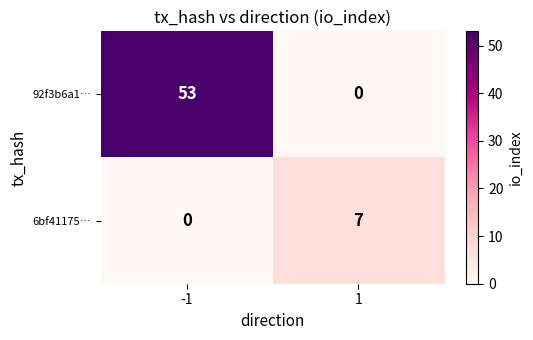

Between -1 and 1, which series saw the biggest shift?

92f3b6a1…